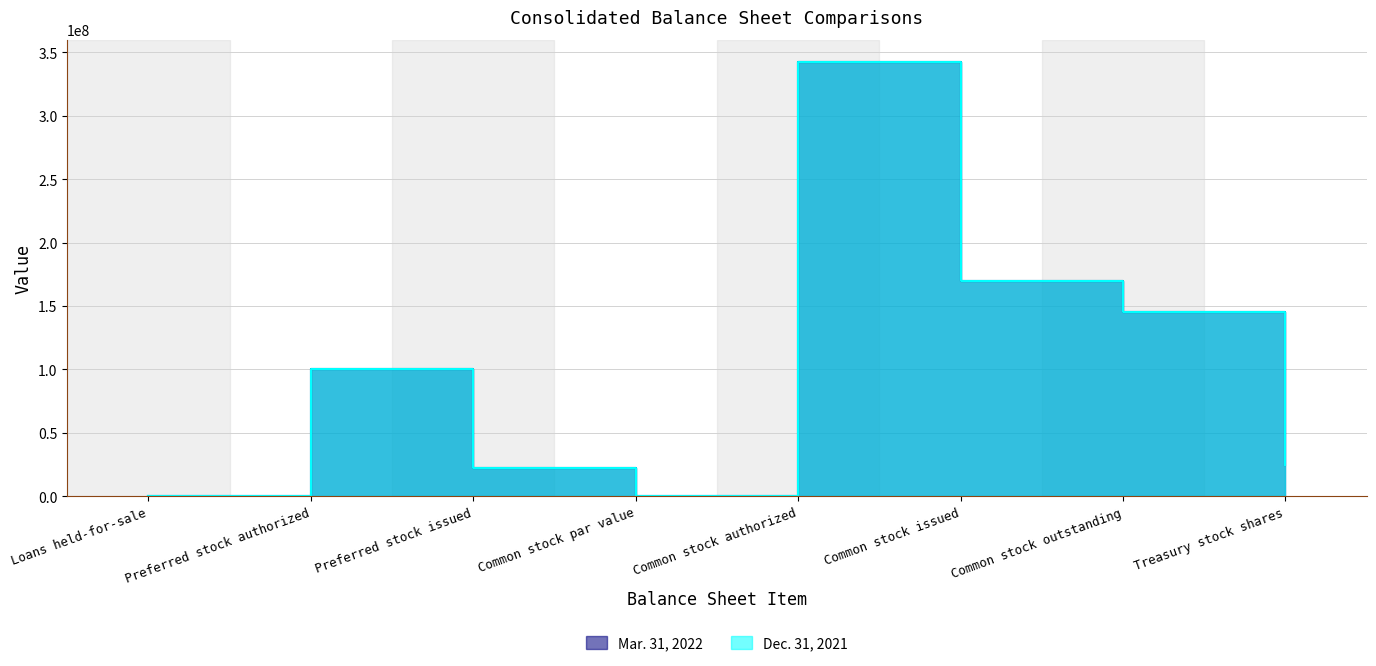

Rank the series by their average value, from lowest to highest.

Dec. 31, 2021, Mar. 31, 2022